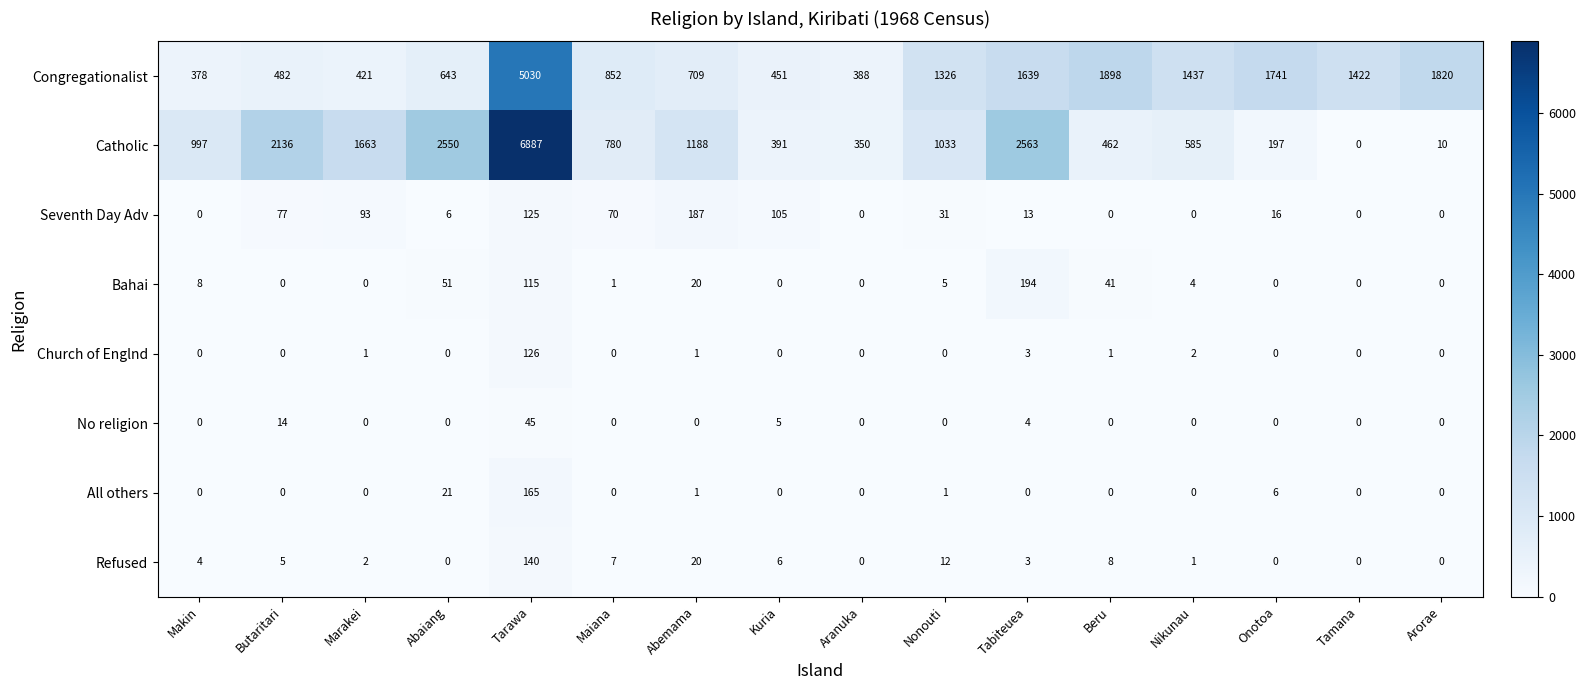

How many positive values does the Church of Englnd series have?

6